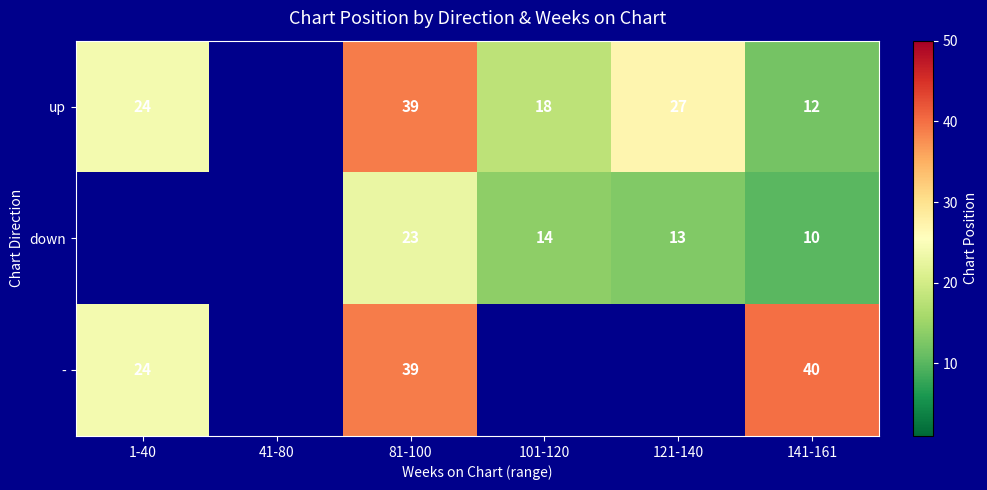

What is the spread (max minus min) of values at 81-100?

16